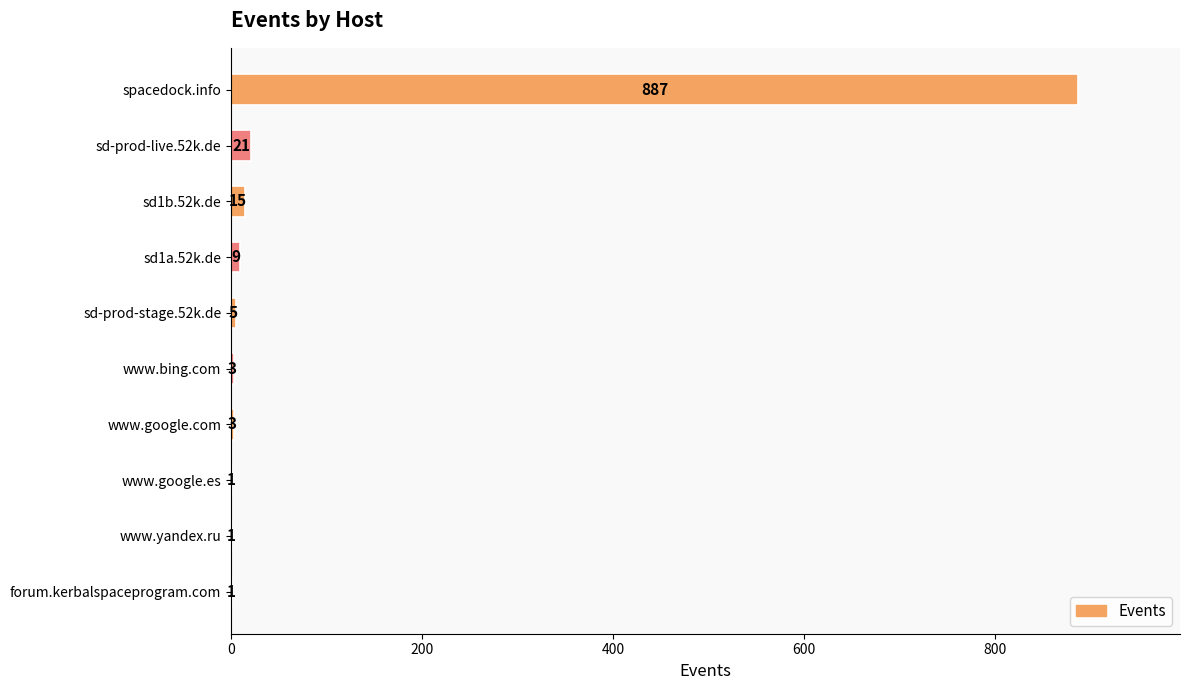

What is the sum of all values?

946